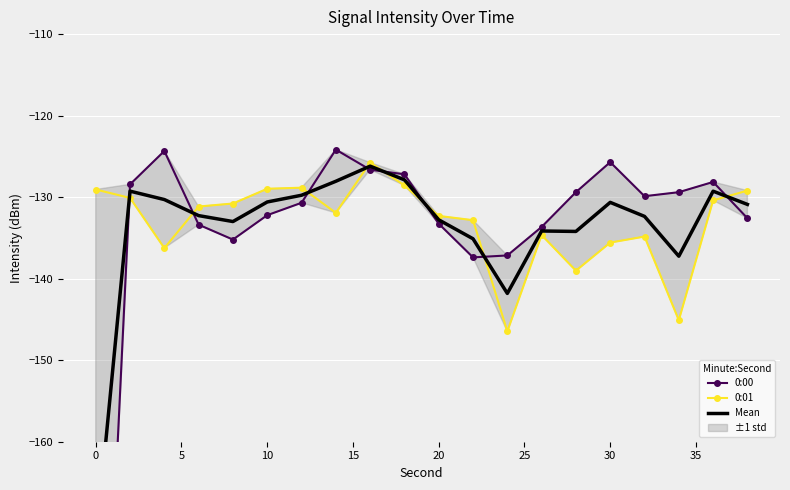

In 0:00, how many points are lower than both neighbors (excluding endpoints)?

3